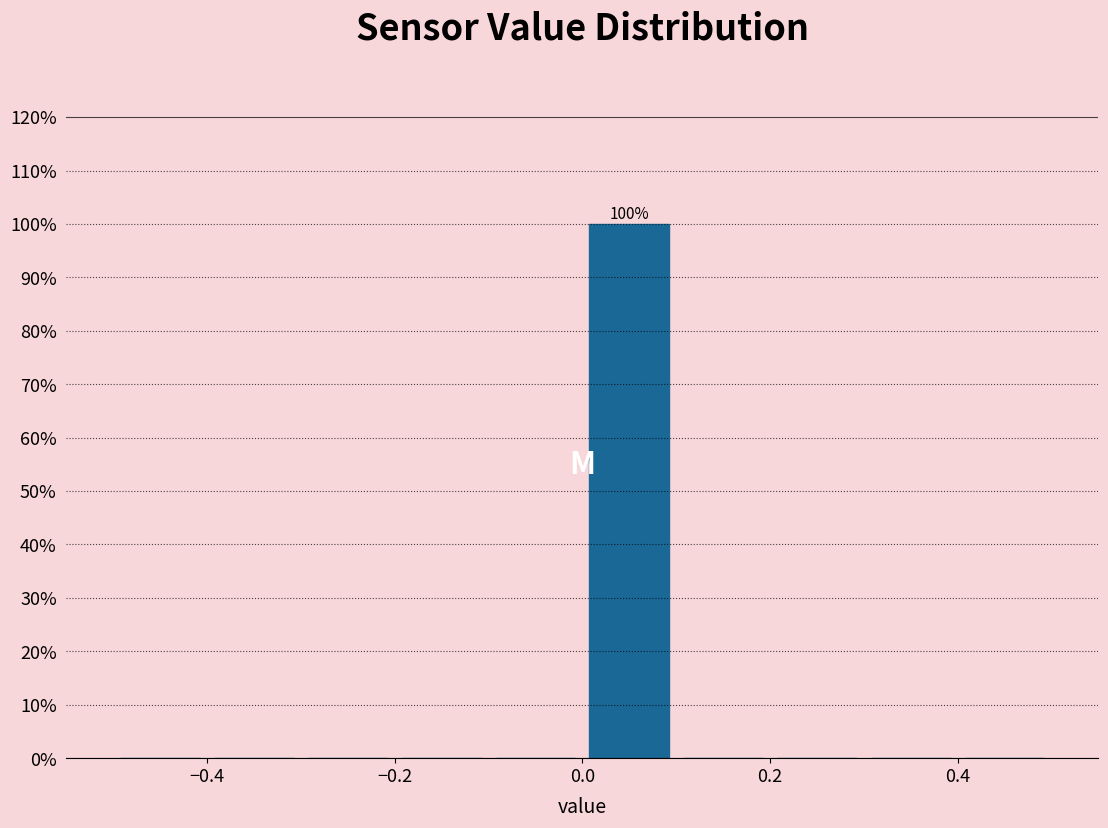

Over which range of the x-axis is the bar tallest?

0.0 to 0.1